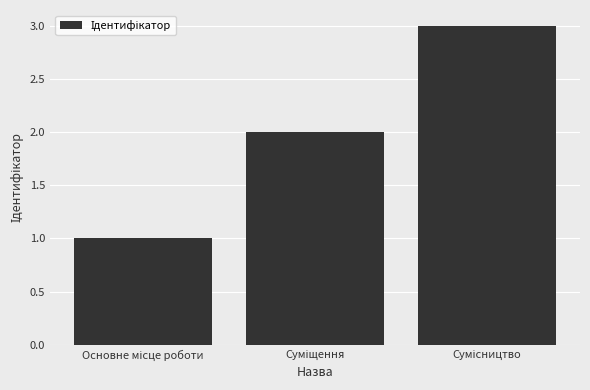

What is the maximum value shown in the chart?

3